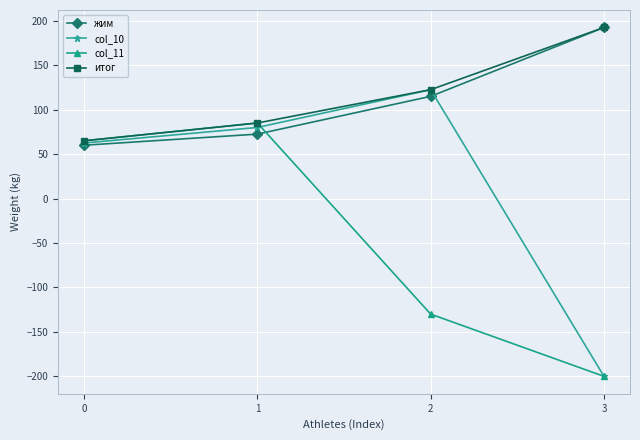

What is the value of the col_11 point at the 1st from the left?

65.0